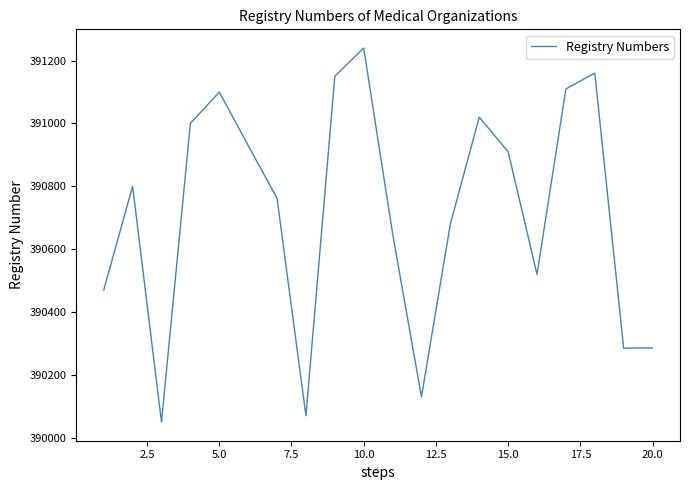

How many values are below 390800?

10